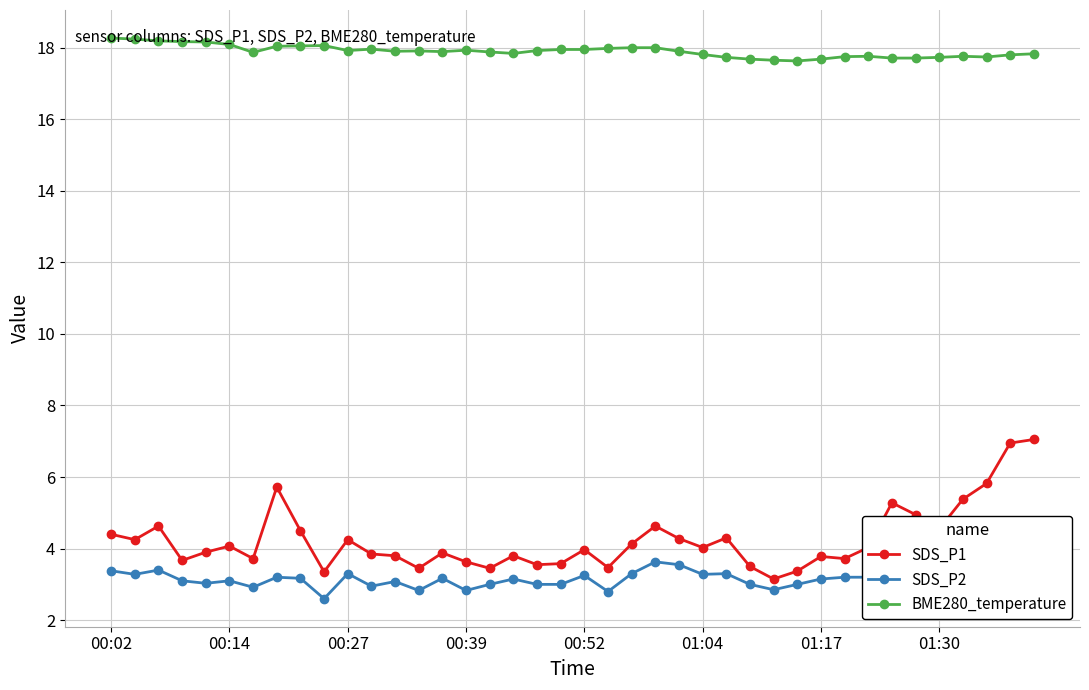

True or false: SDS_P2 and BME280_temperature cross at least once.

False